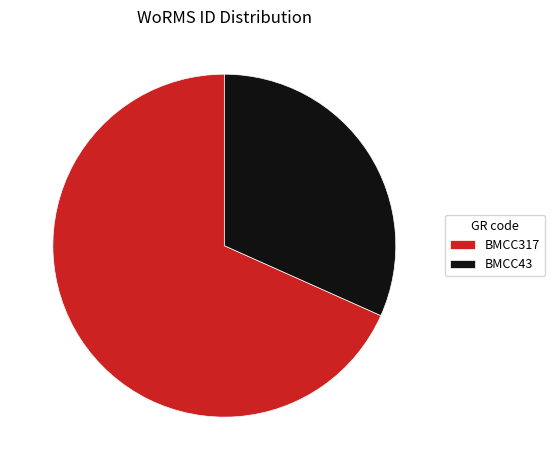

The BMCC43 slice represents 32% of the pie. True or false?

True